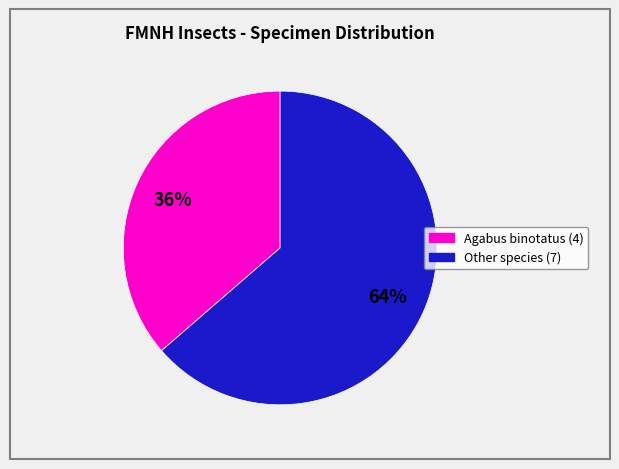

Does any single category account for the majority?

Yes